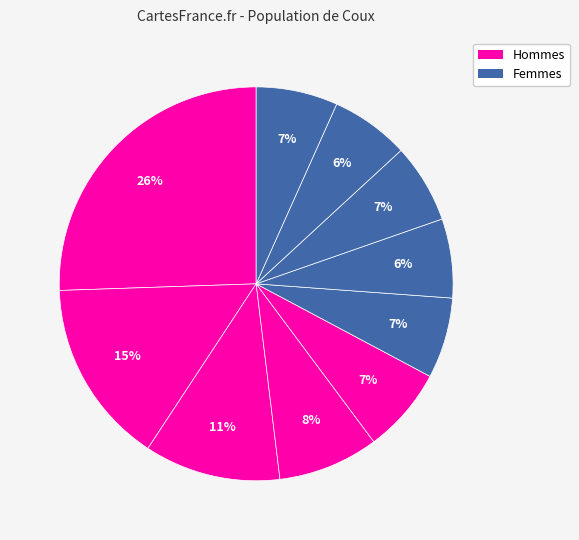

How many segments does this pie chart have?

10